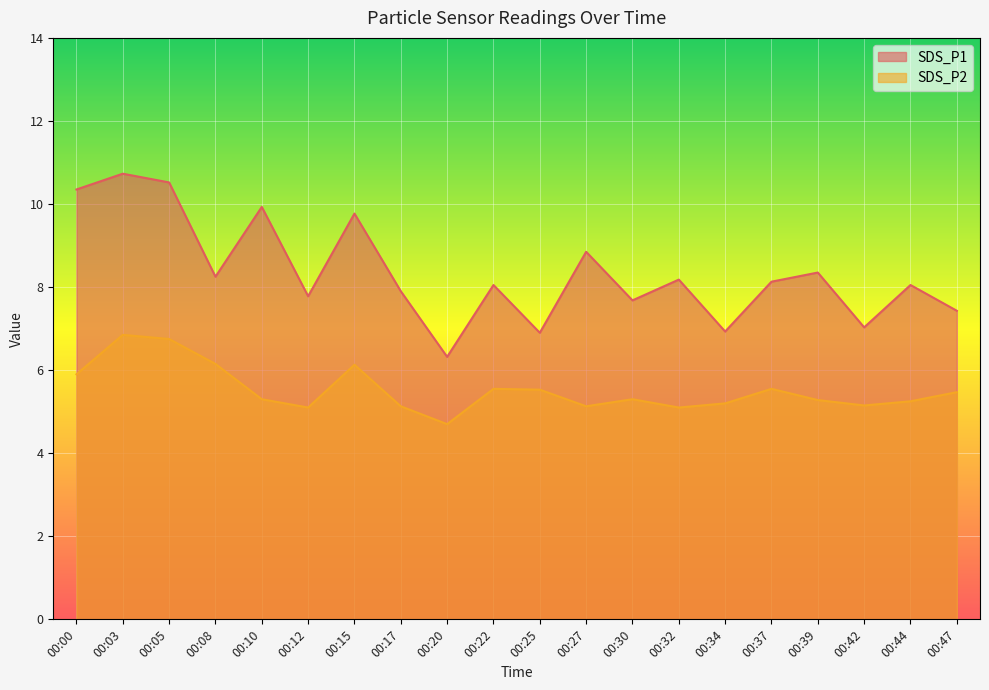

Reading left to right, list all the values displayed in this chart.

SDS_P1: 10.3	10.7	10.5	8.2	9.9	7.8	9.8	7.9	6.3	8.1	6.9	8.8	7.7	8.2	6.9	8.1	8.3	7.0	8.1	7.4
SDS_P2: 5.9	6.8	6.8	6.2	5.3	5.1	6.1	5.1	4.7	5.5	5.5	5.1	5.3	5.1	5.2	5.5	5.3	5.2	5.2	5.5